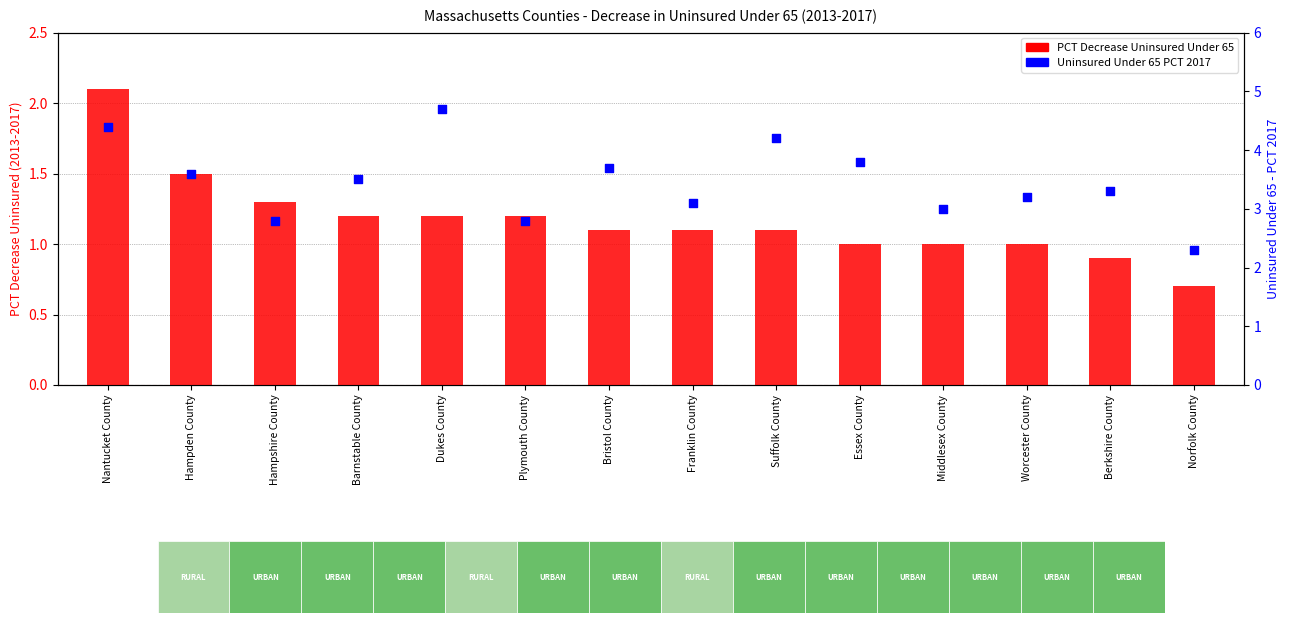

Which series reaches the maximum Y coordinate?

Uninsured Under 65 PCT 2017